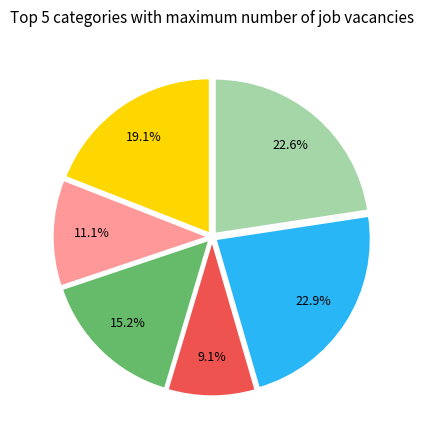

Is there a majority slice in this chart?

No